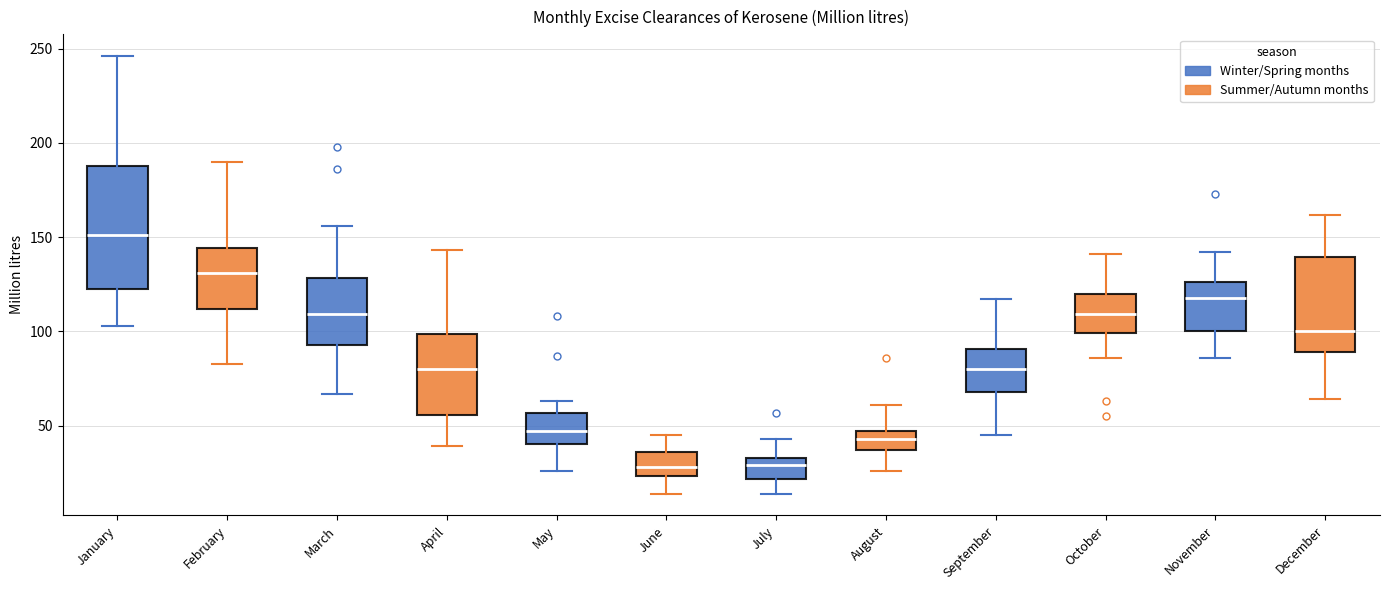

Comparing the boxes themselves (not the whiskers), which one is the tallest?

January